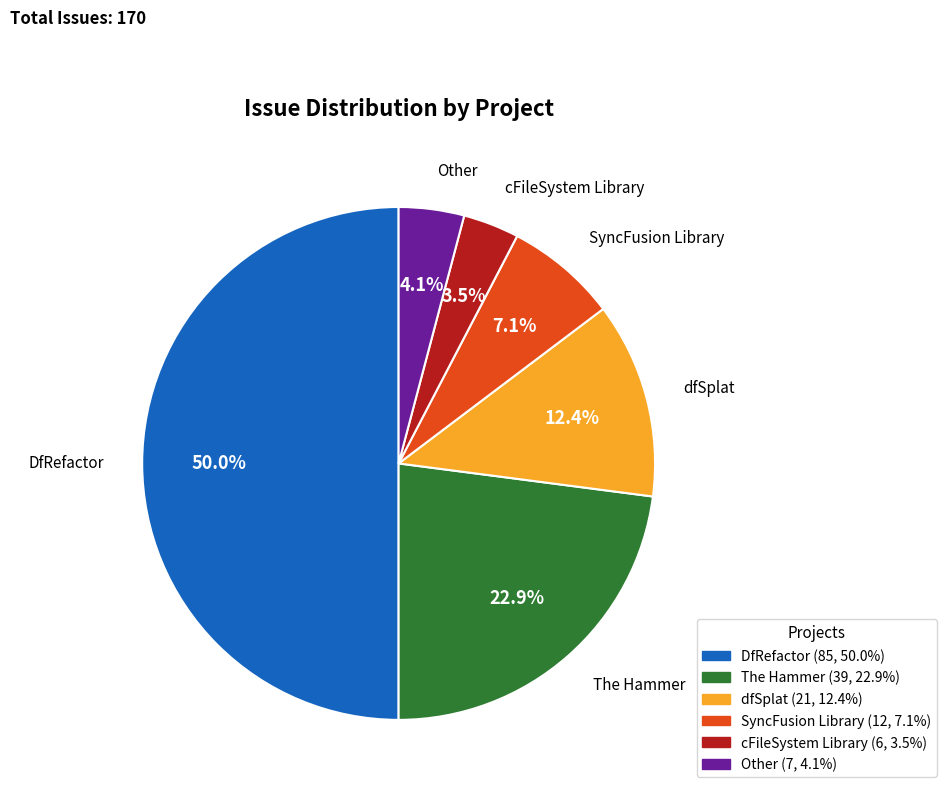

To the nearest percent, what percentage of the pie is DfRefactor?

50%